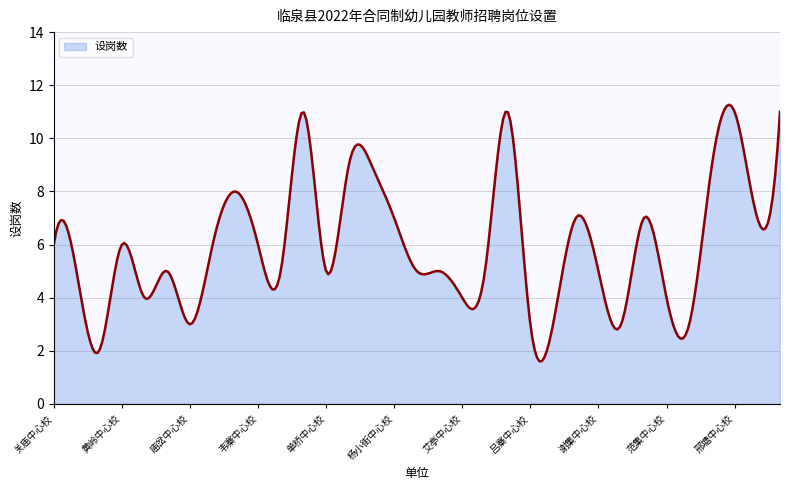

What is the difference between the maximum and minimum values?

9.7